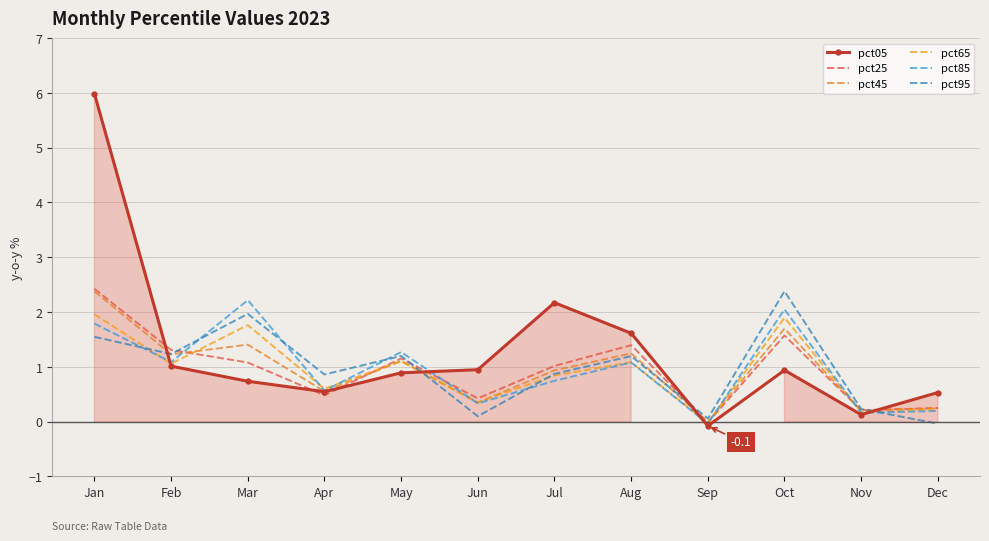

What value does the pct25 series have at May?

1.2